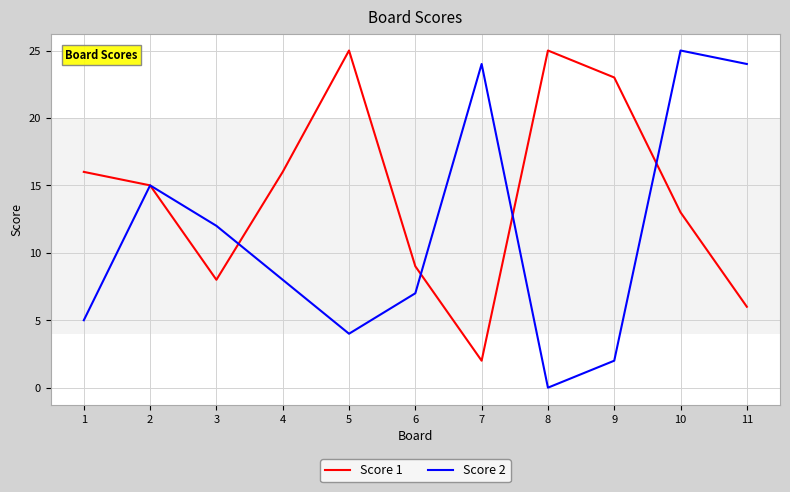

What is the difference between the maximum and minimum values in the Score 1 series?

23